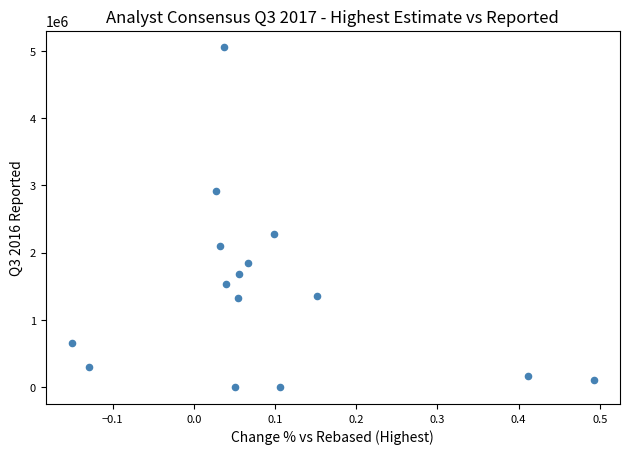

What is the range of Y values (max minus min)?

5054252.0